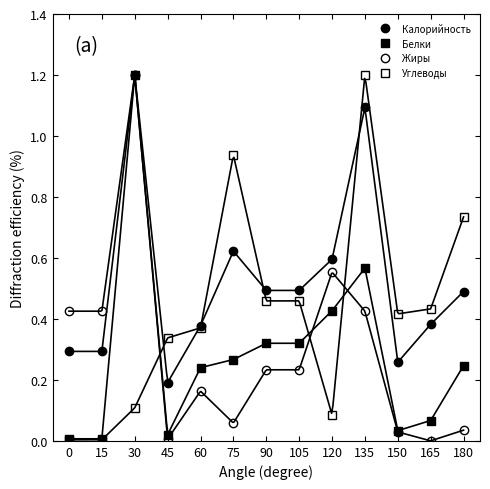

Is the value of Белки at 120 greater than the value of Углеводы at 45?

Yes